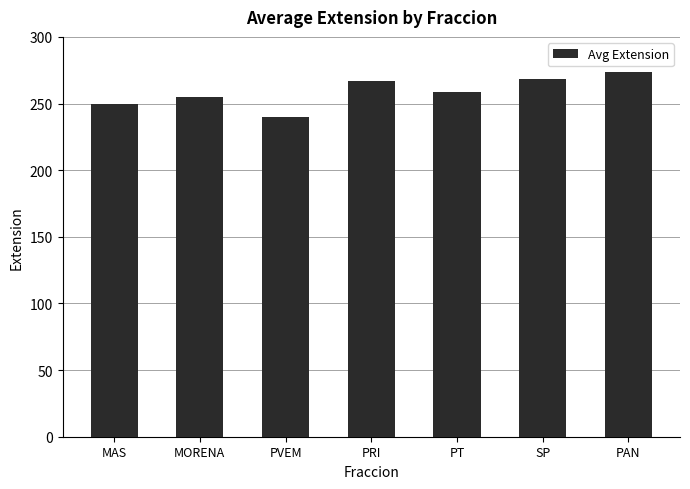

What is the maximum value shown in the chart?

274.0